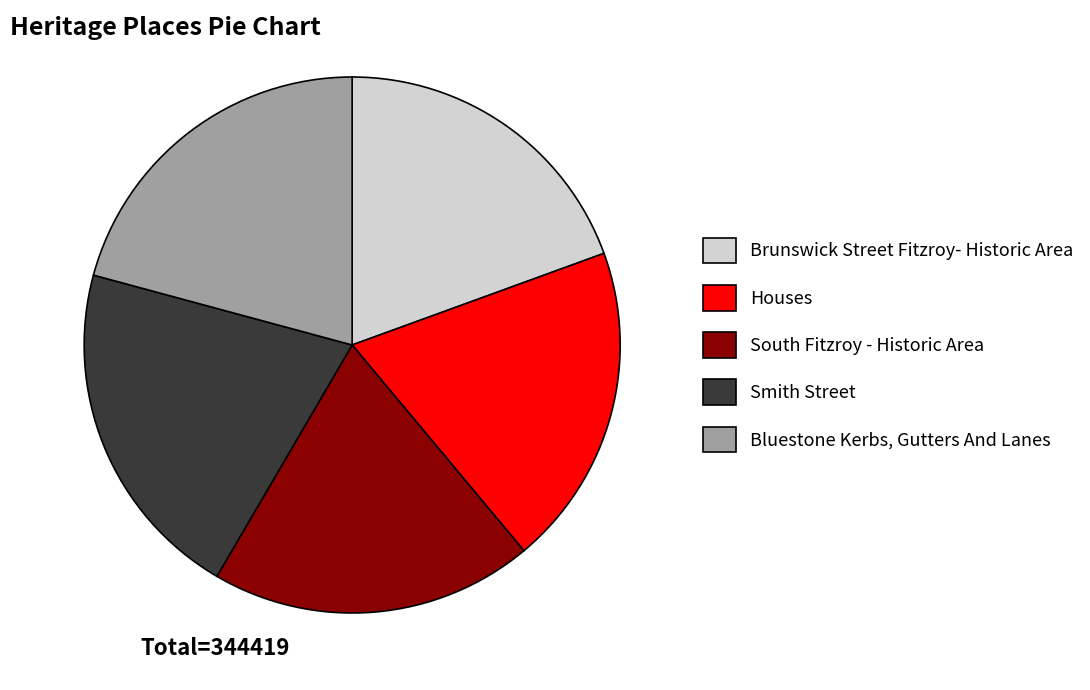

True or false: Smith Street accounts for 21% of the total.

True